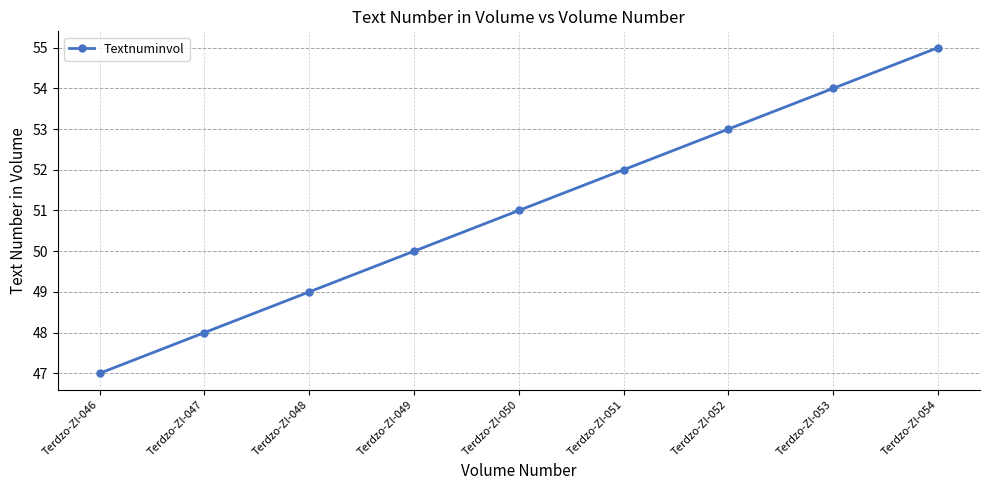

True or false: the data shows 49 at Terdzo-ZI-048.

True